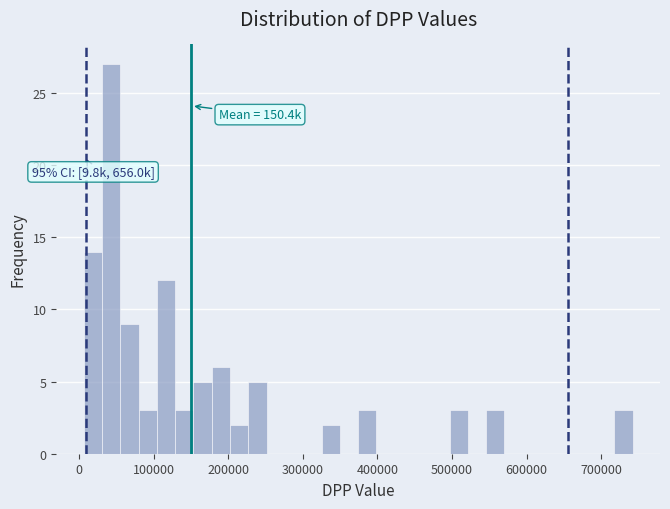

Read against the x-axis, roughly where is the centre of the tallest bar?

40000